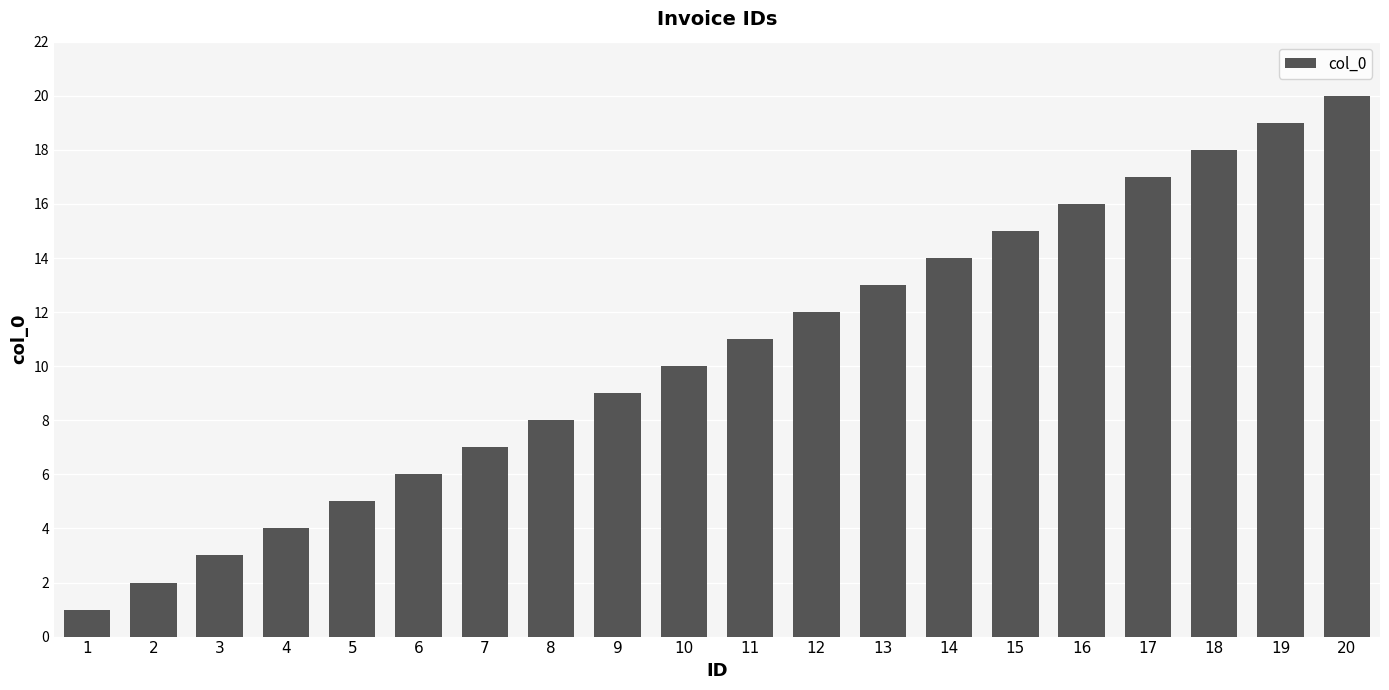

Reading left to right, what are all the values shown in this chart?

1	2	3	4	5	6	7	8	9	10	11	12	13	14	15	16	17	18	19	20